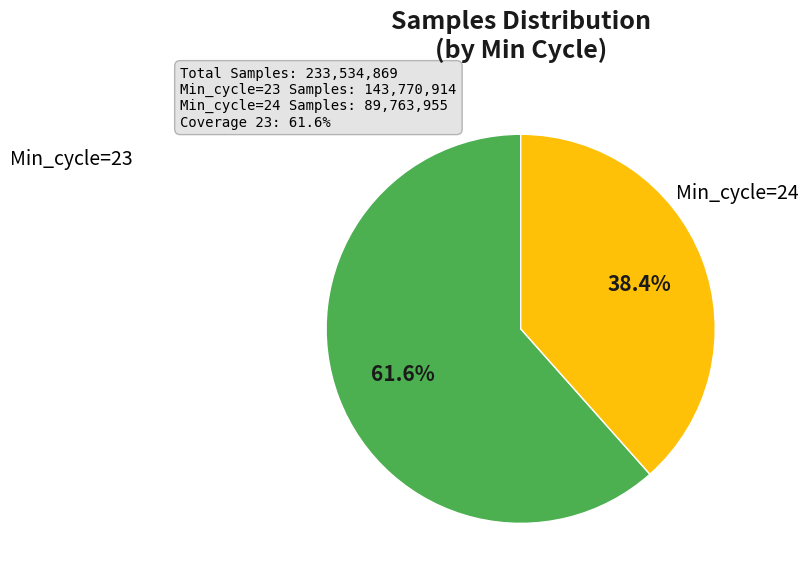

To the nearest percent, what is the average slice percentage?

50%